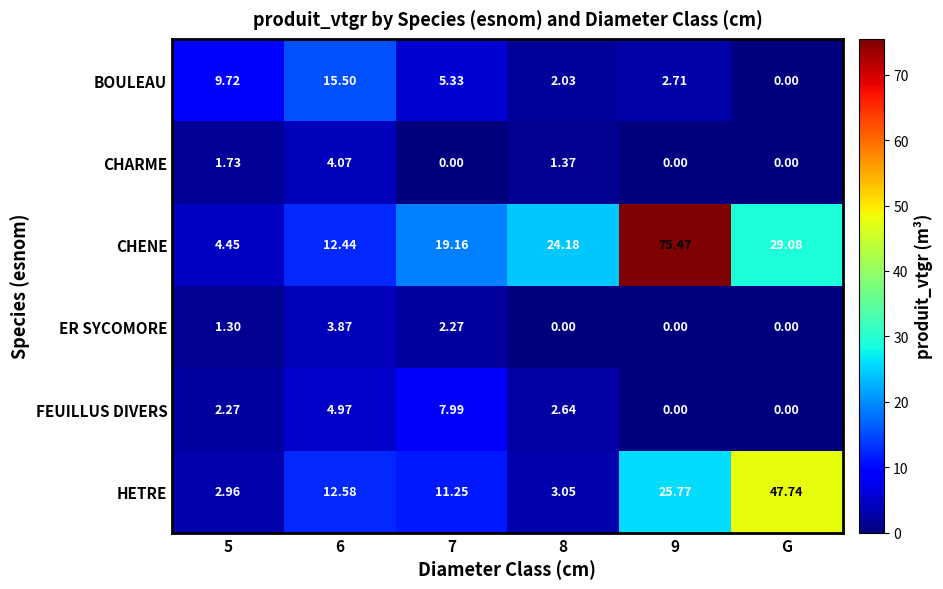

Which series has the widest spread of values?

CHENE